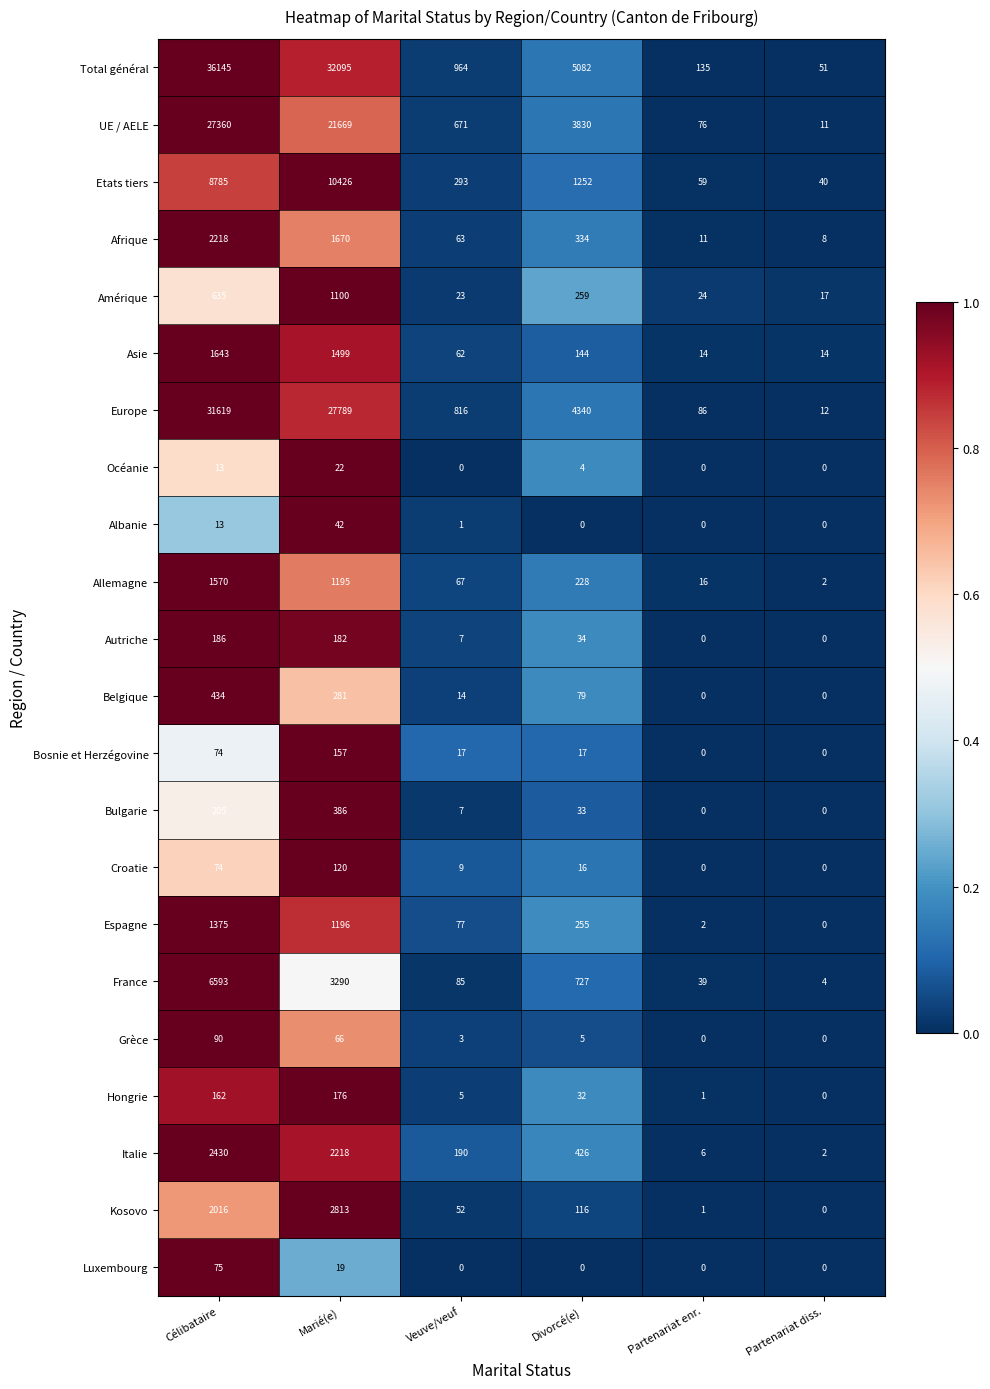

At how many categories does at least one series exceed 0?

6